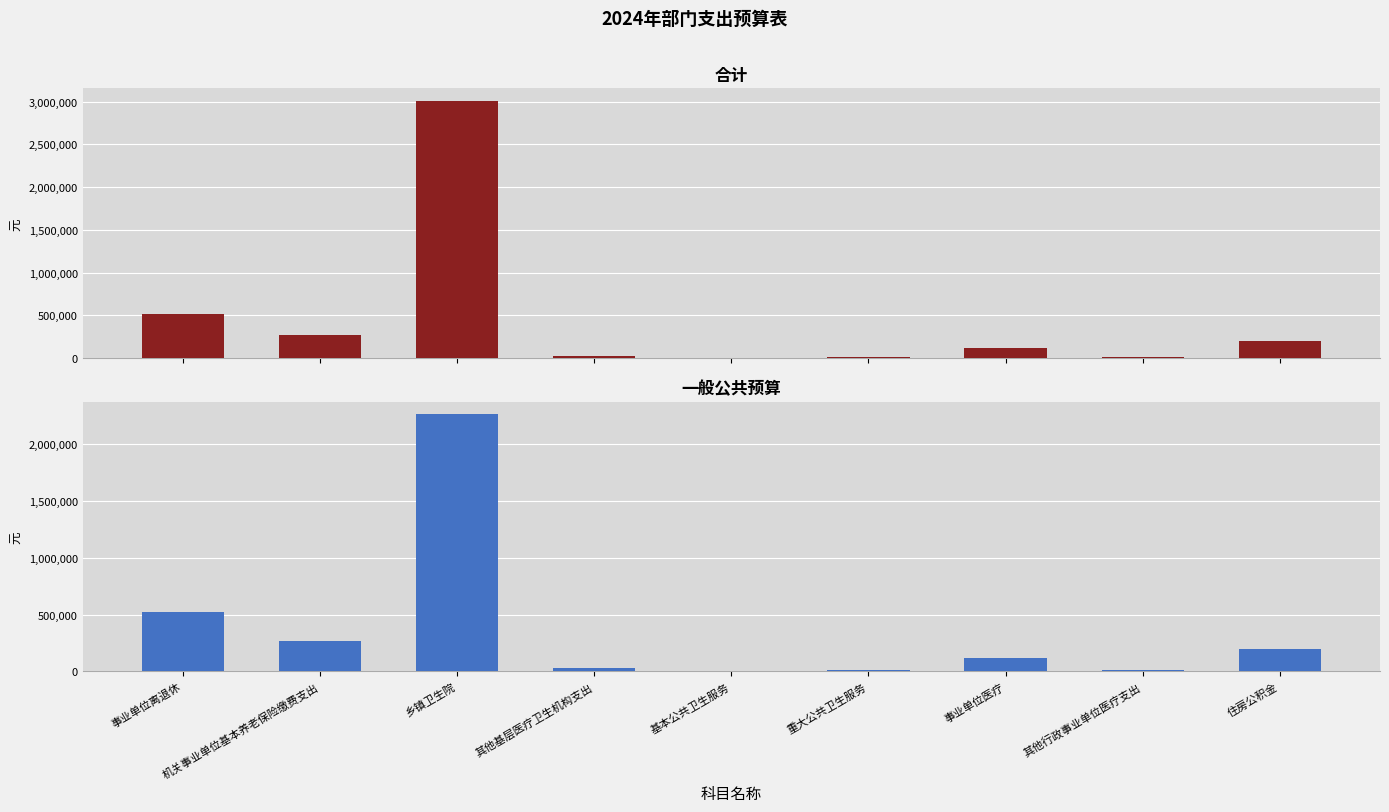

What is the maximum value shown in the chart?

3005106.5